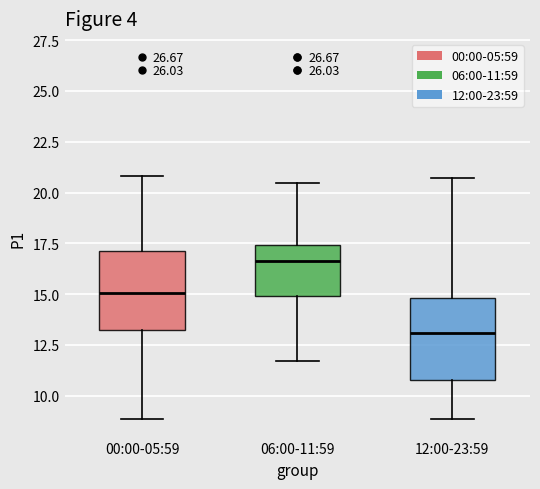

Where does the median line of the box for 12:00-23:59 sit on the y-axis? The values are not printed on the chart, so give them approximately, as read against the axis.

13.0